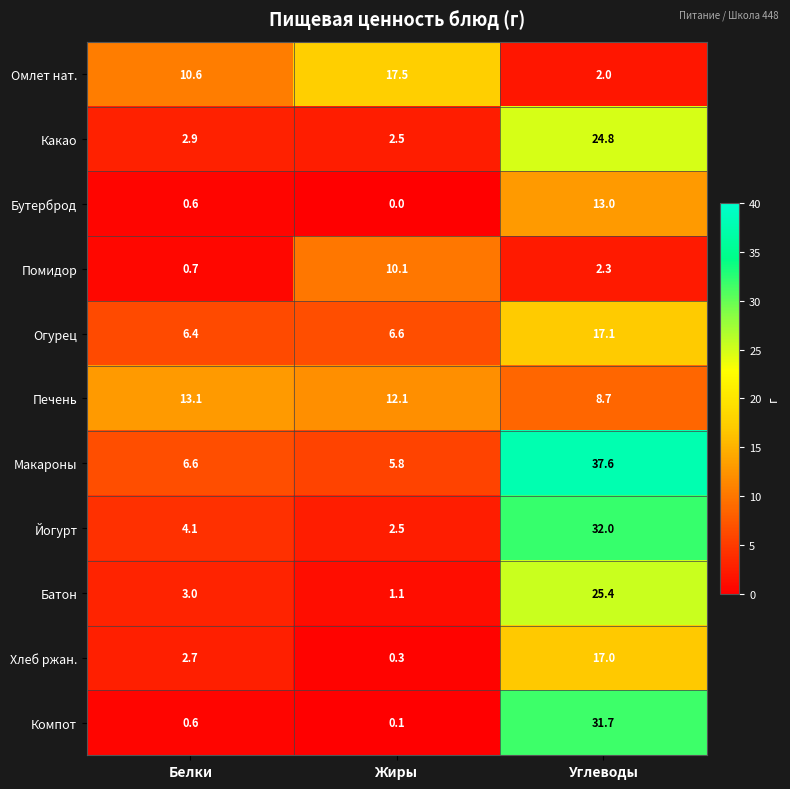

At how many categories does at least one series exceed 26?

1